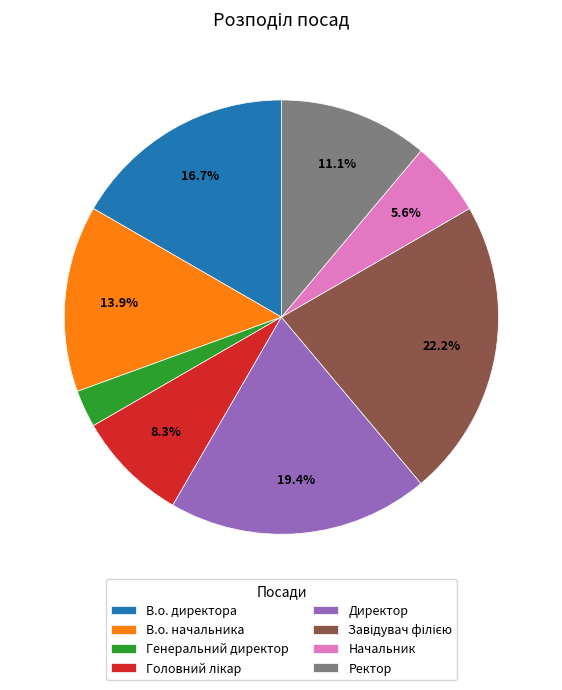

Which has a higher value, Генеральний директор or Начальник?

Начальник